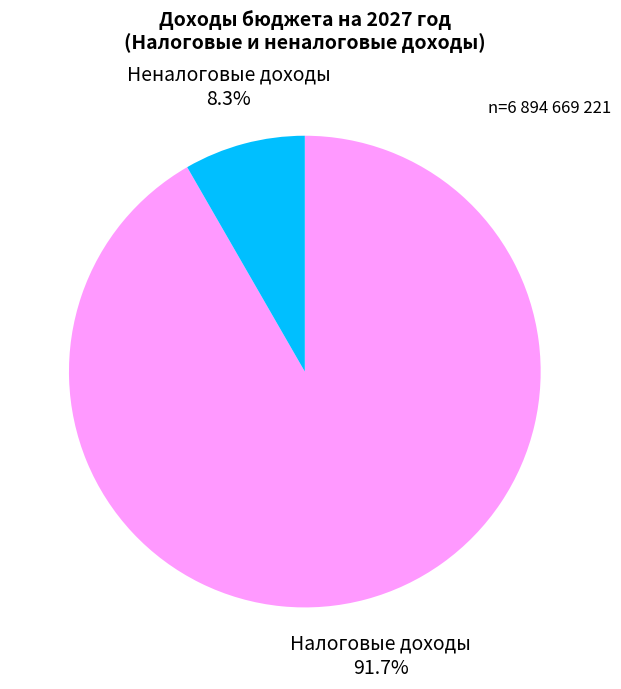

Which has a higher value, Неналоговые доходы or Налоговые доходы?

Налоговые доходы